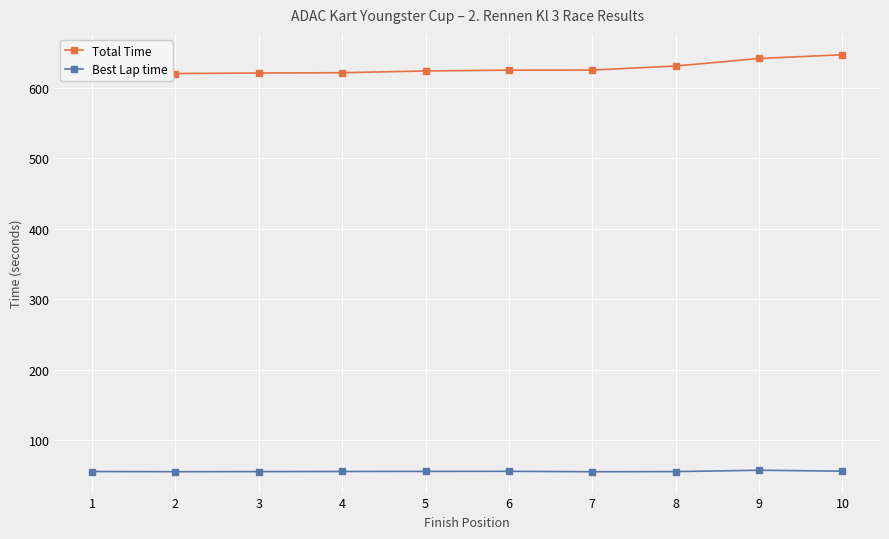

At which category does the chart reach its peak across all series?

10